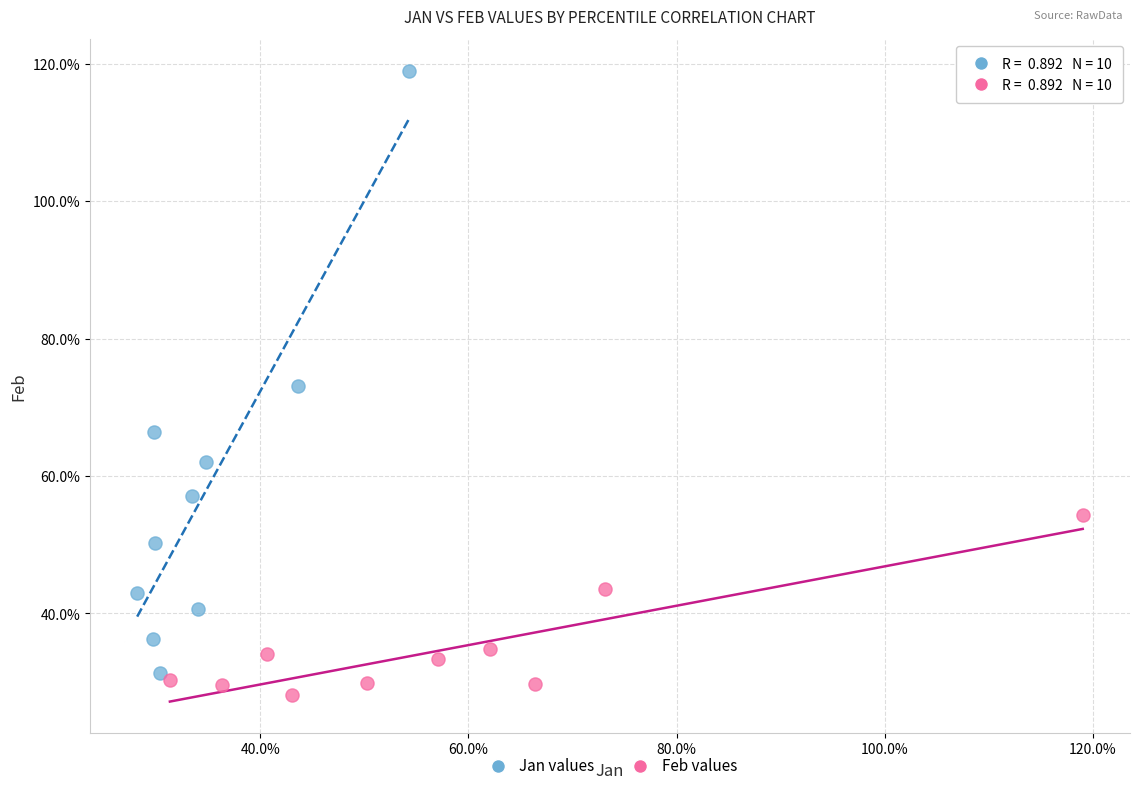

Which series contains the lowest Y value?

Feb values